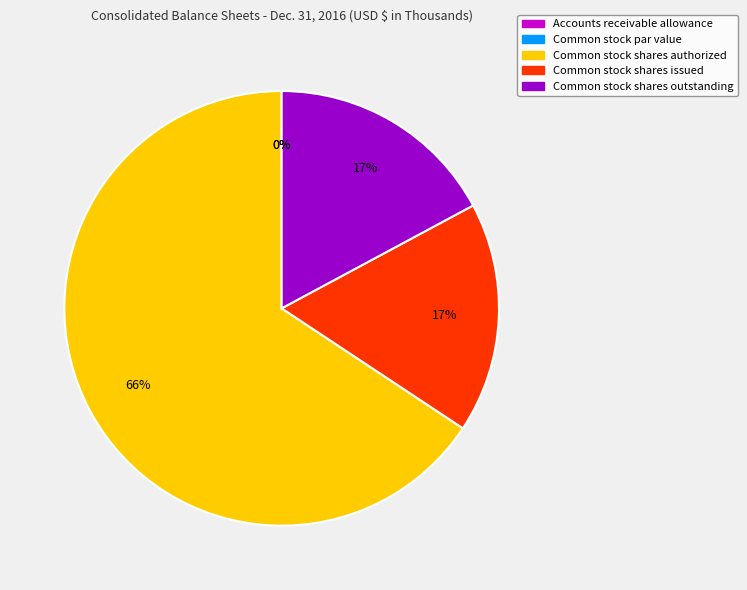

To the nearest percent, what is the average slice percentage?

20%